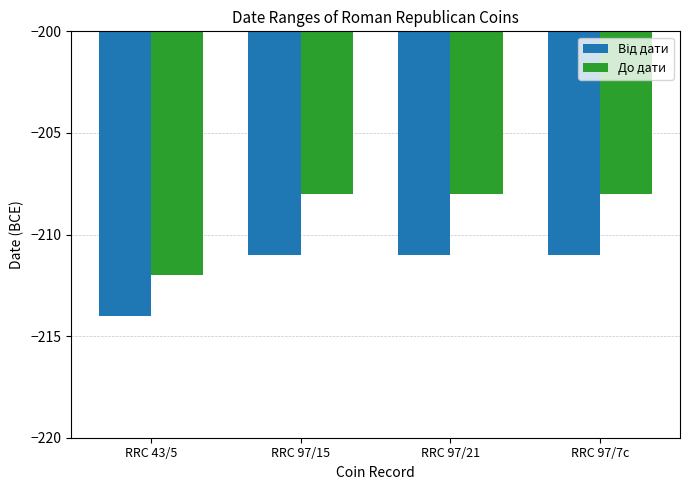

What is the label of the 2nd bar from the right?

RRC 97/21